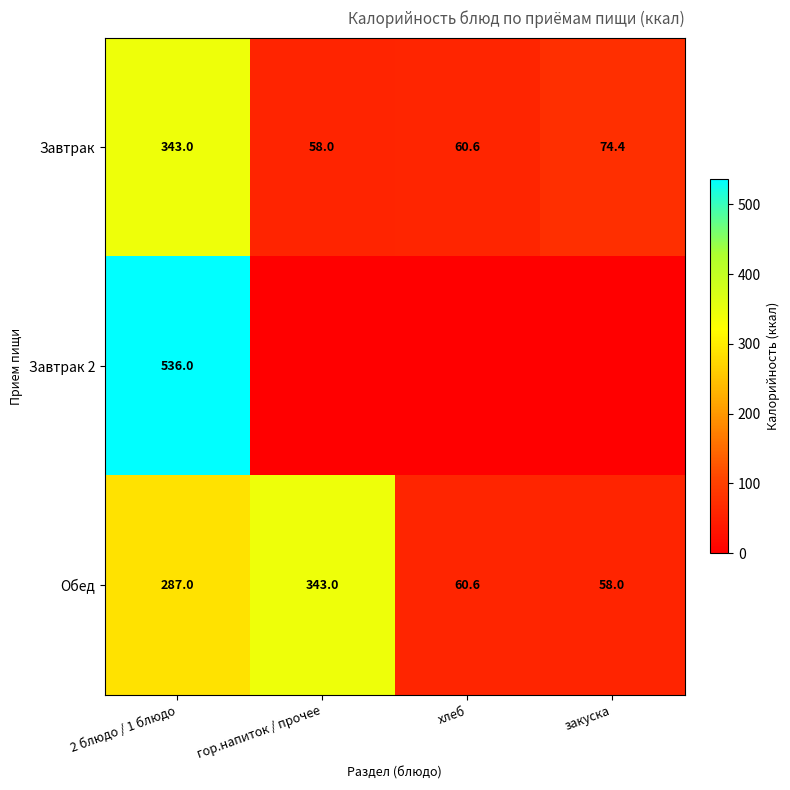

Is it true that Обед equals 474.5 at гор.напиток / прочее?

False